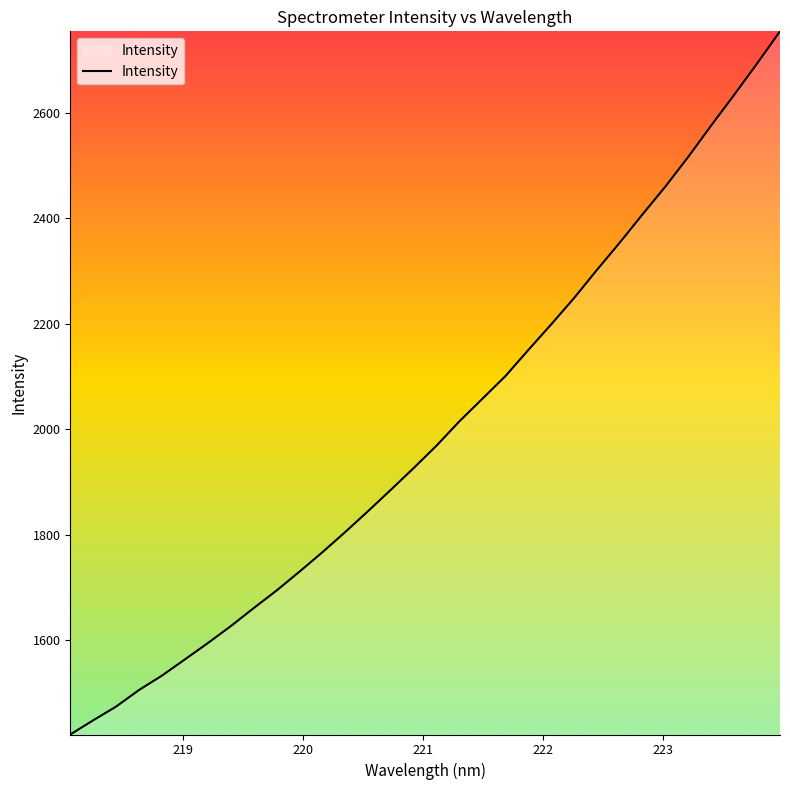

What is the minimum value shown in the chart?

1421.6